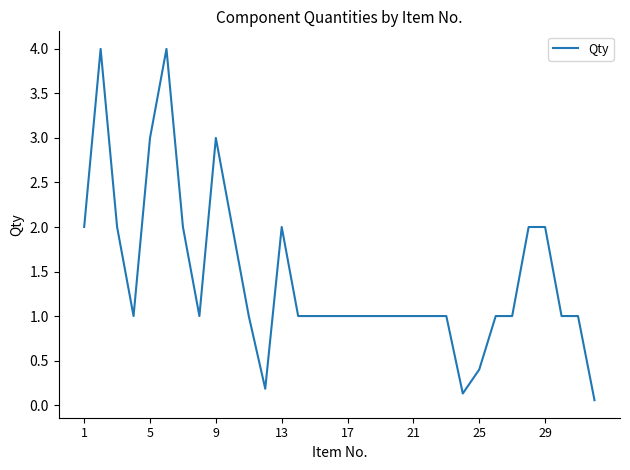

Count the values in the range 1 to 2.

24